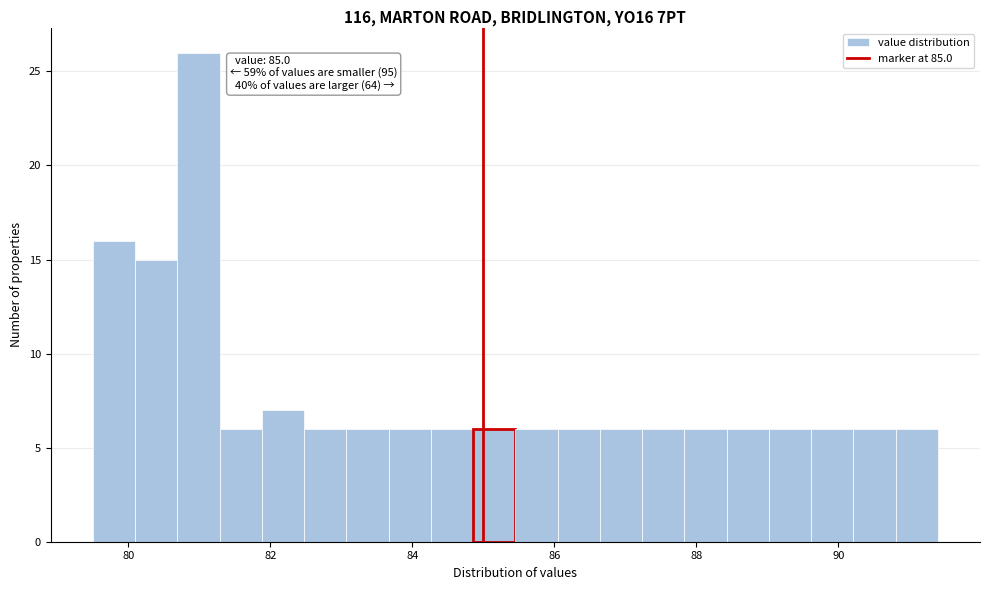

Read against the x-axis, roughly where is the centre of the tallest bar?

81.0